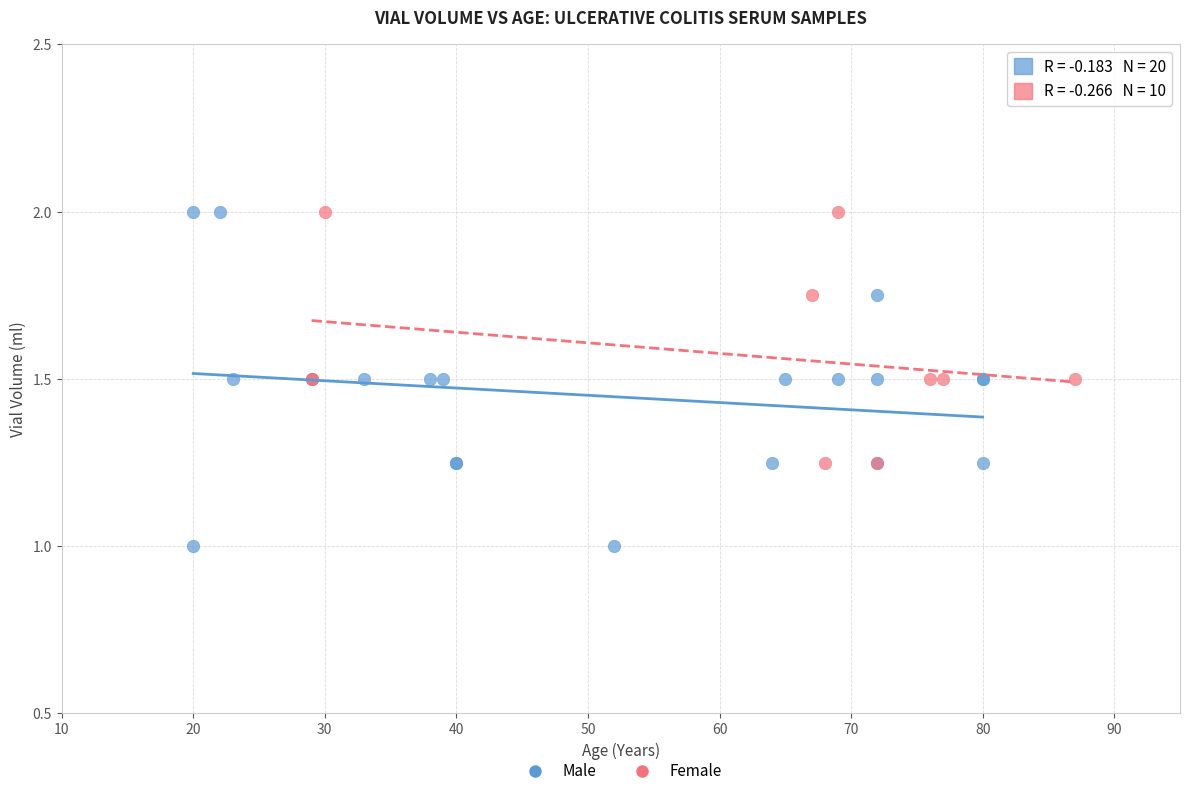

Which series has the largest Y range (max minus min)?

Male